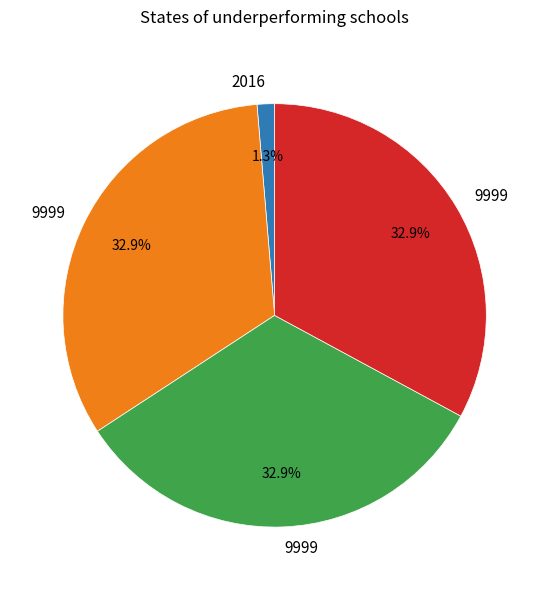

Is there any slice that represents more than half of the pie?

No